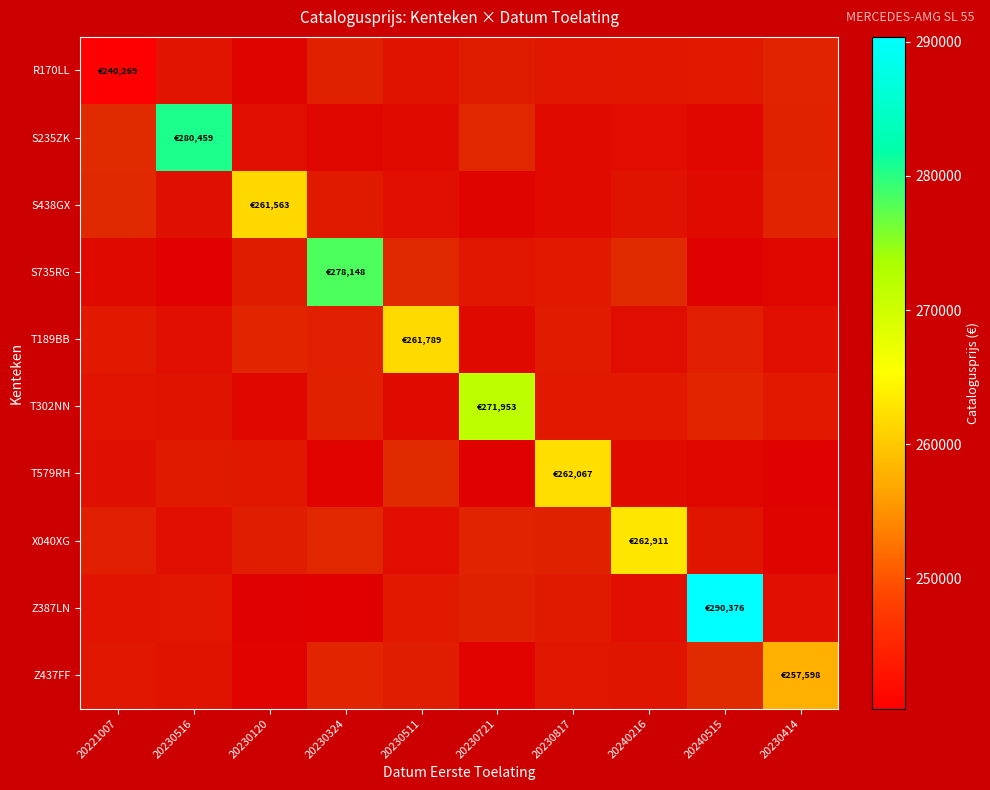

Which category has the lowest value across all series?

20221007